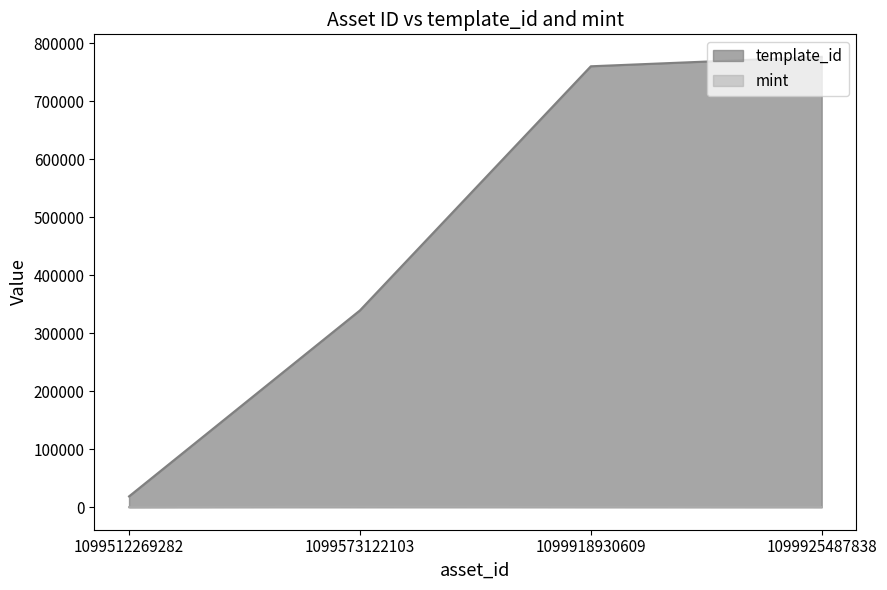

What is the value of the mint point at the 2nd from the left?

1081